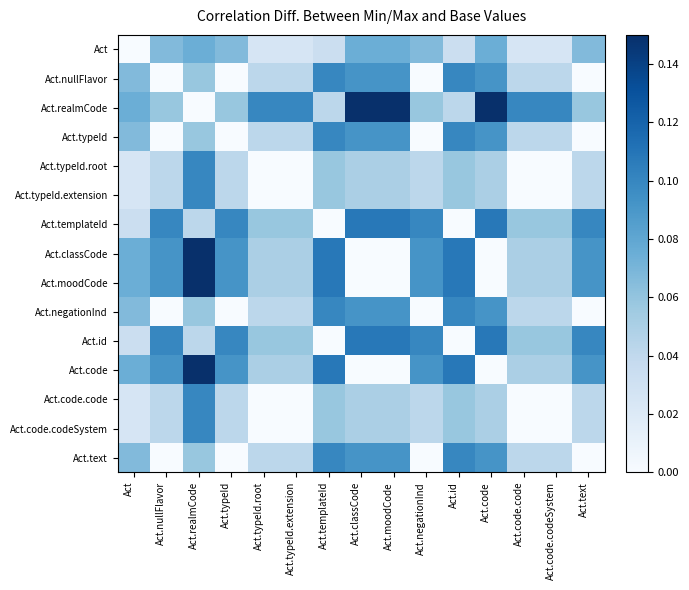

Which has a higher value, Act or Act.id?

Act.id